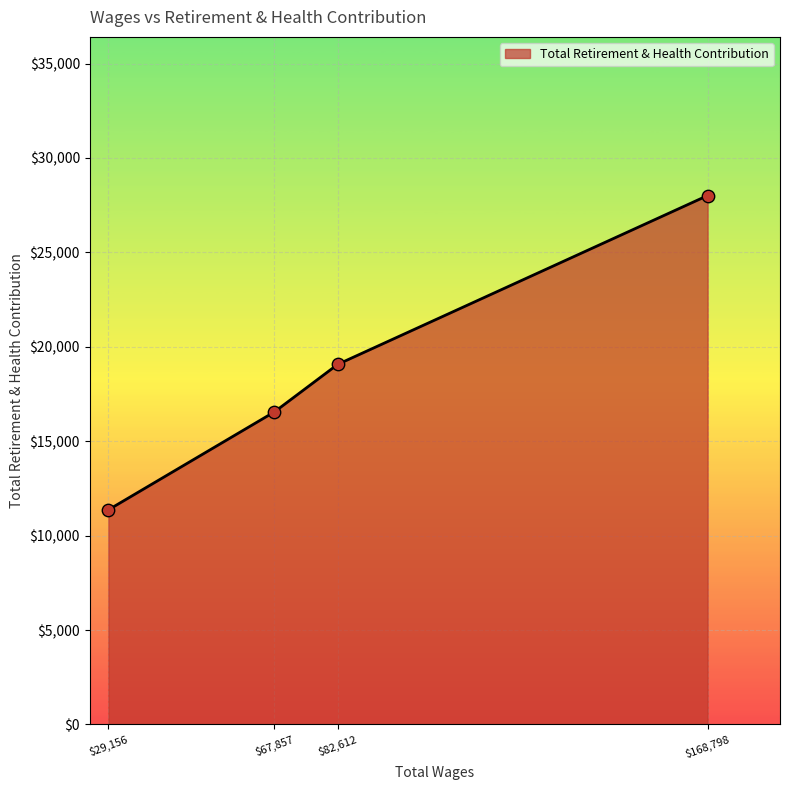

What is the minimum value shown in the chart?

11368